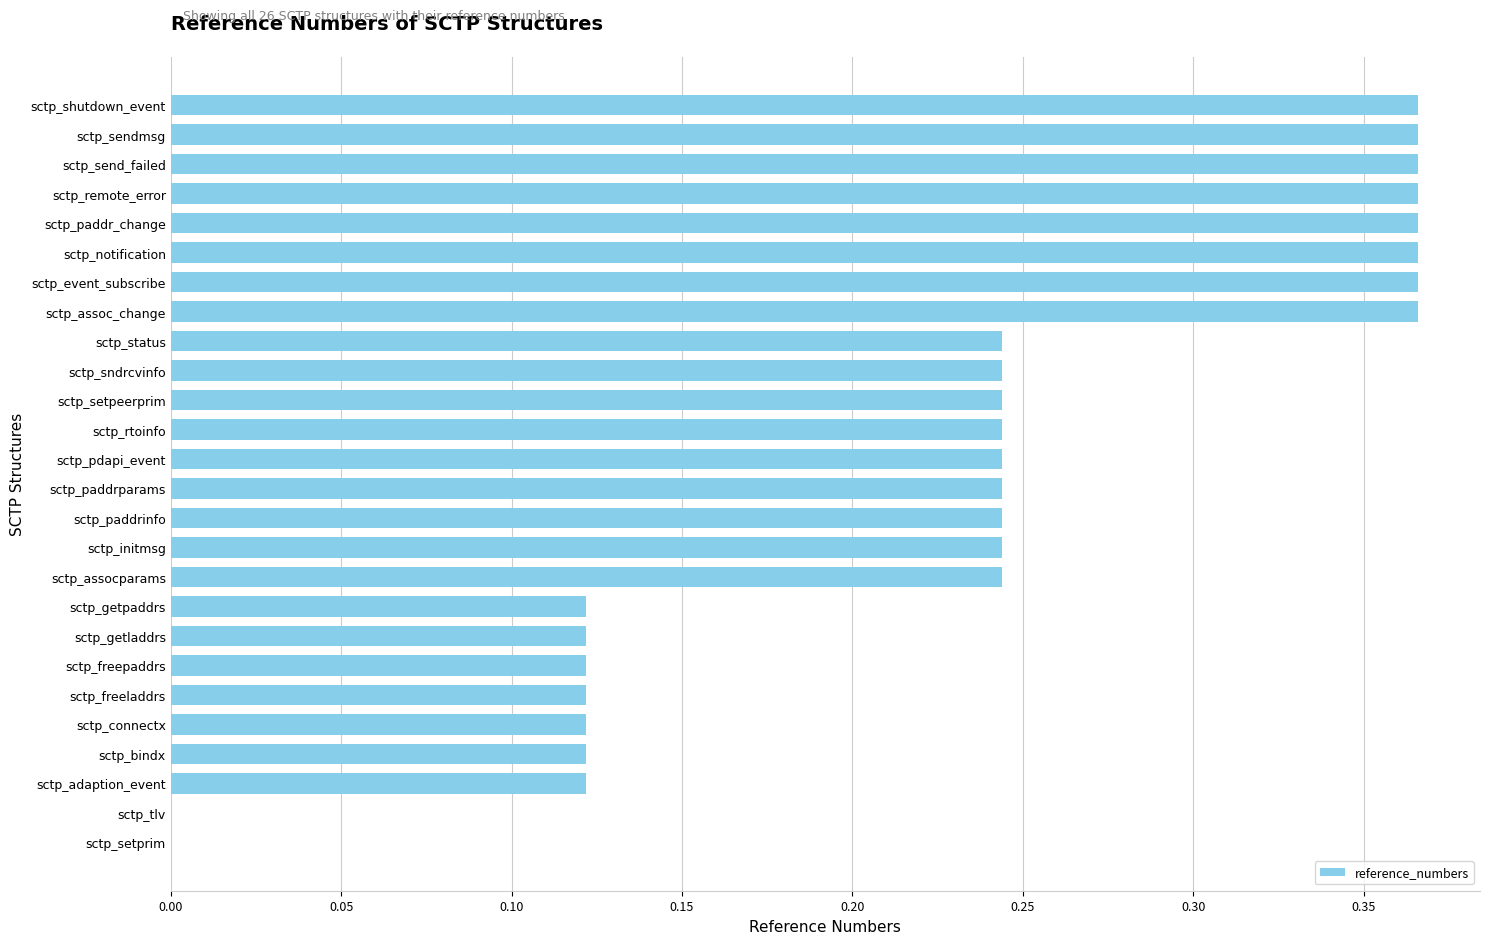

Which has a higher value, sctp_sndrcvinfo or sctp_paddr_change?

sctp_paddr_change